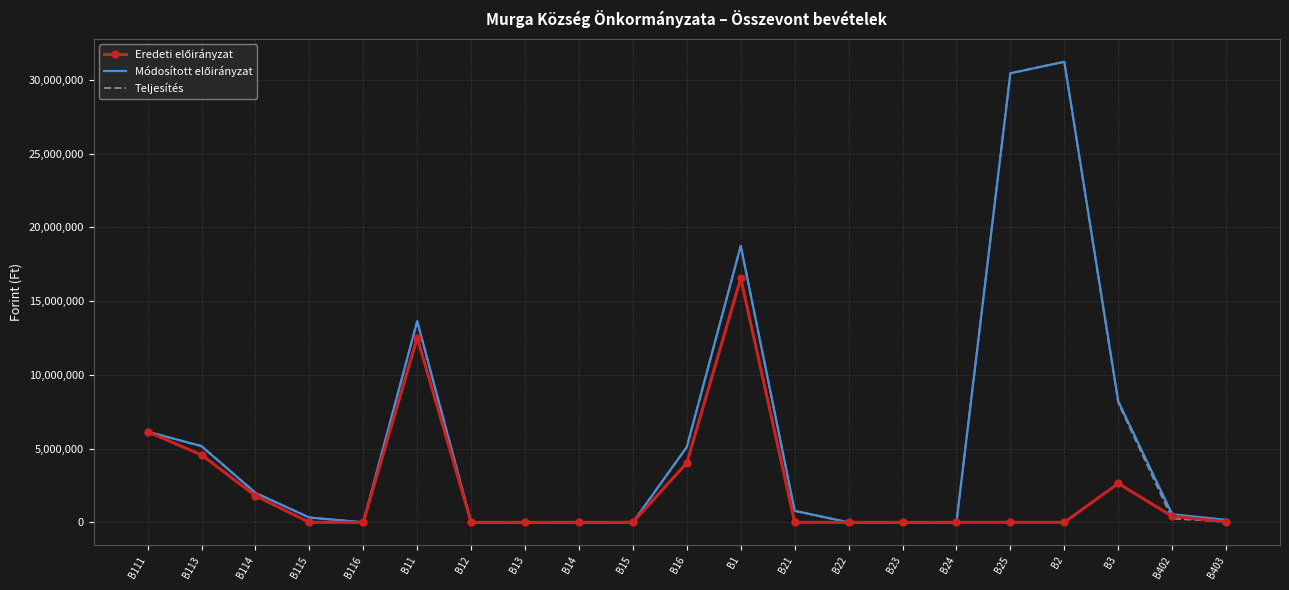

The value of Teljesítés at B25 is 7334821. True or false?

False